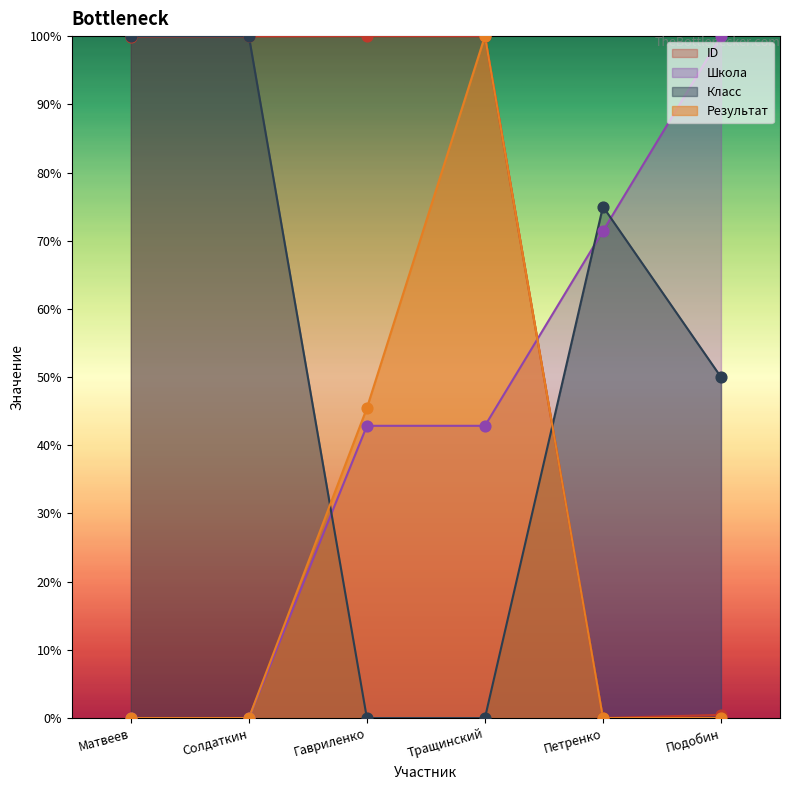

Is the value of Результат at Тращинский greater than the value of ID at Подобин?

Yes